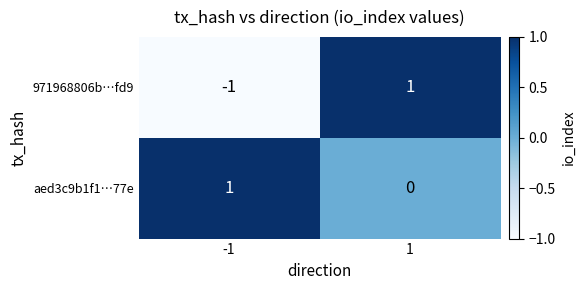

At which category is the sum across all series the highest?

1